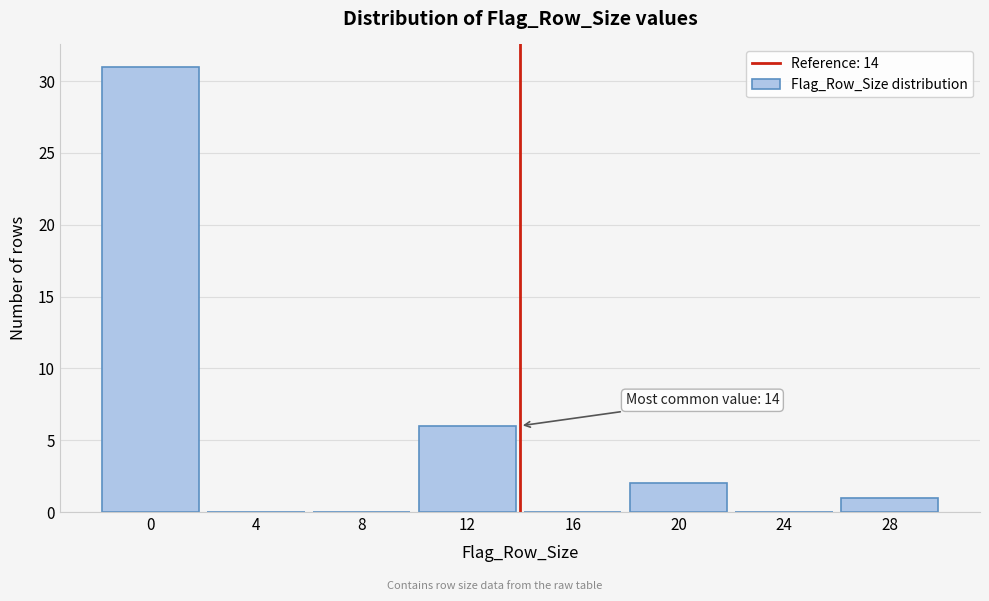

Reading left to right, transcribe all the data shown in this chart.

0=31	4=0	8=0	12=6	16=0	20=2	24=0	28=1